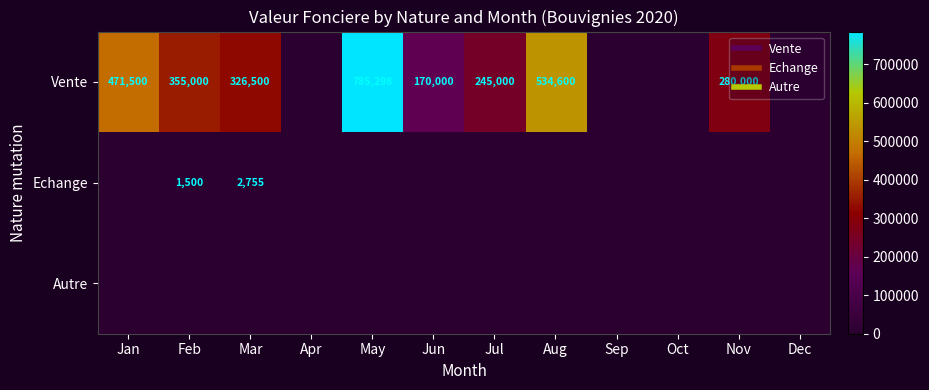

Where is Autre nearest to the value 0?

Jan